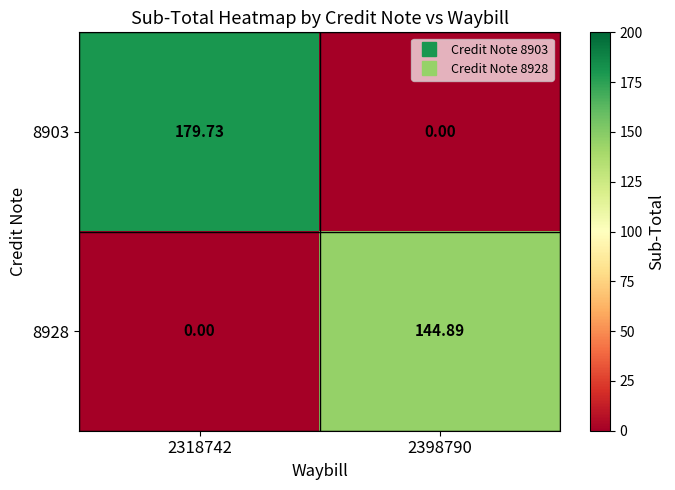

At which category is the sum across all series the highest?

2318742